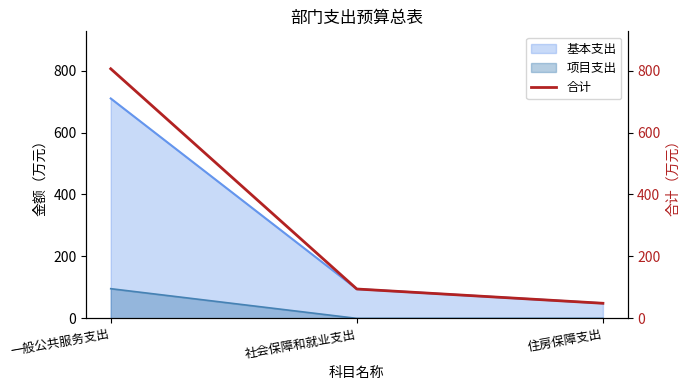

Rank the categories by value from highest to lowest.

一般公共服务支出, 社会保障和就业支出, 住房保障支出